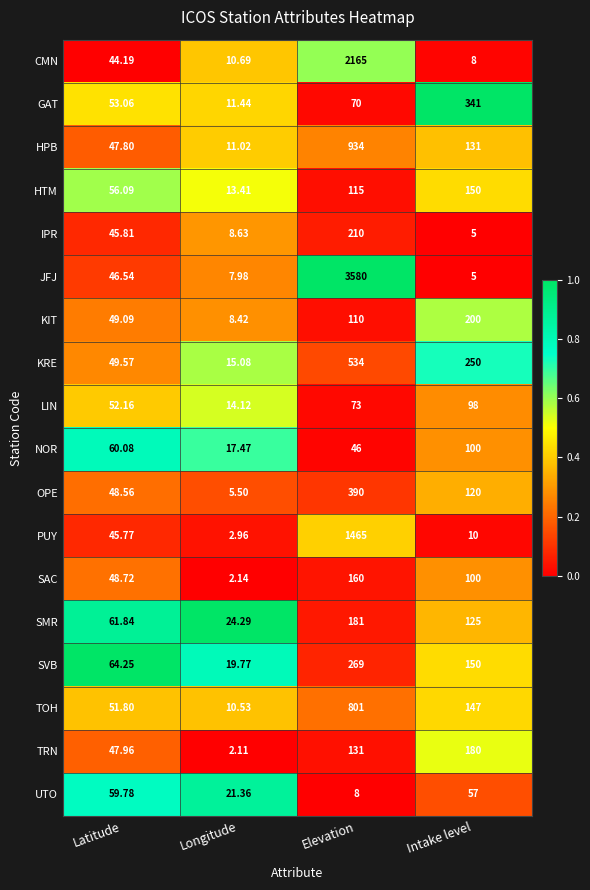

Which category has the lowest value in the SMR series?

Longitude